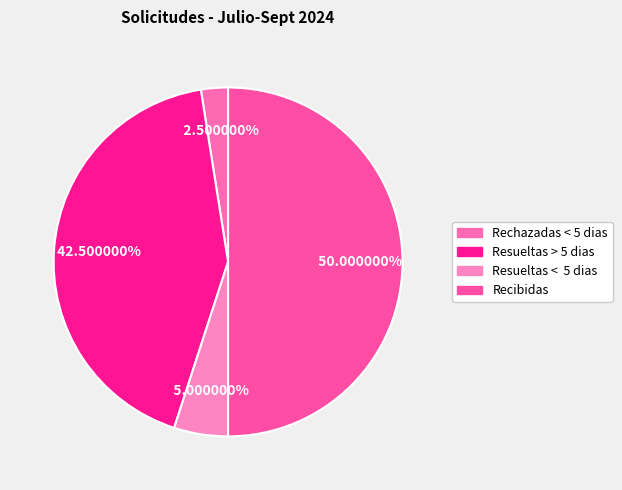

The Recibidas slice represents 50% of the pie. True or false?

True